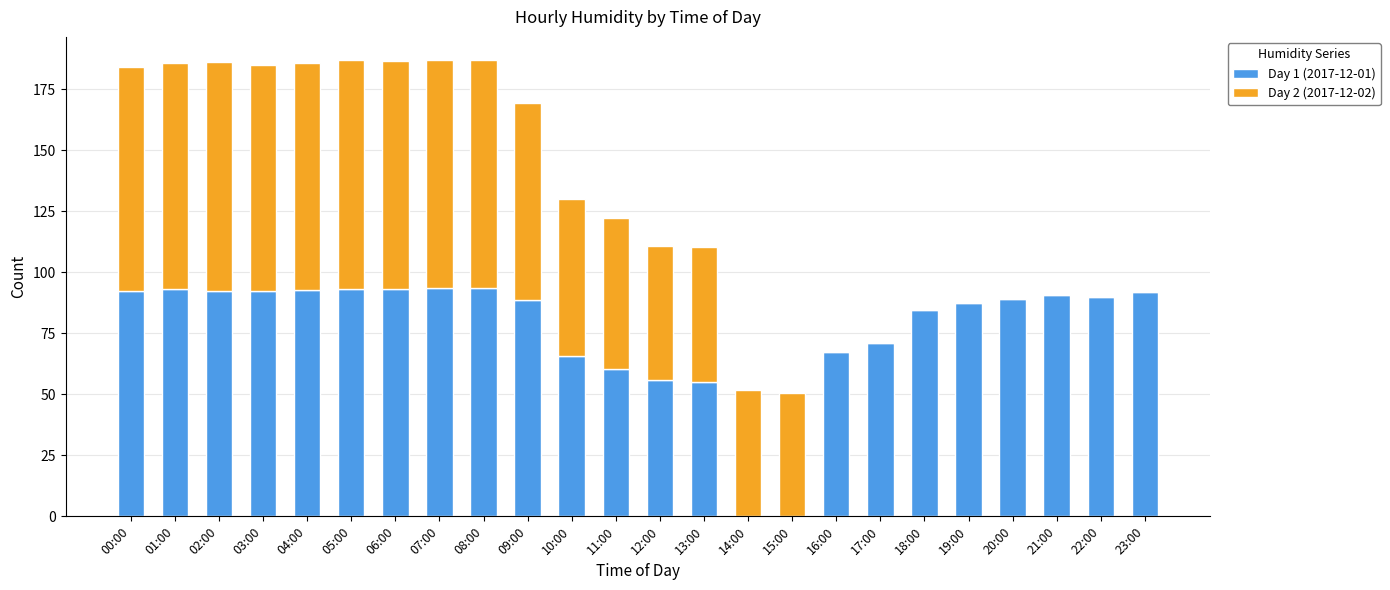

What is the total value across all series at 15:00?

50.5